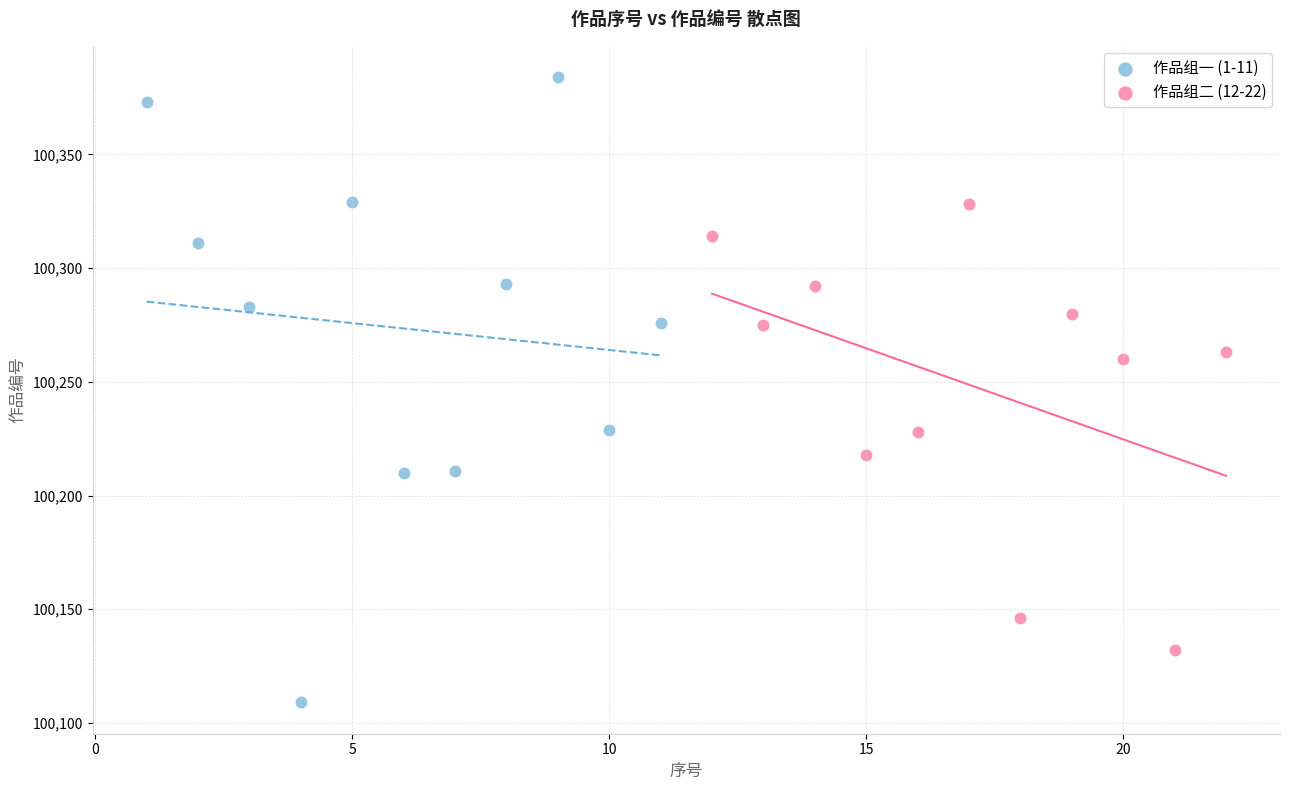

Which series has the widest spread of Y values?

作品组一 (1-11)